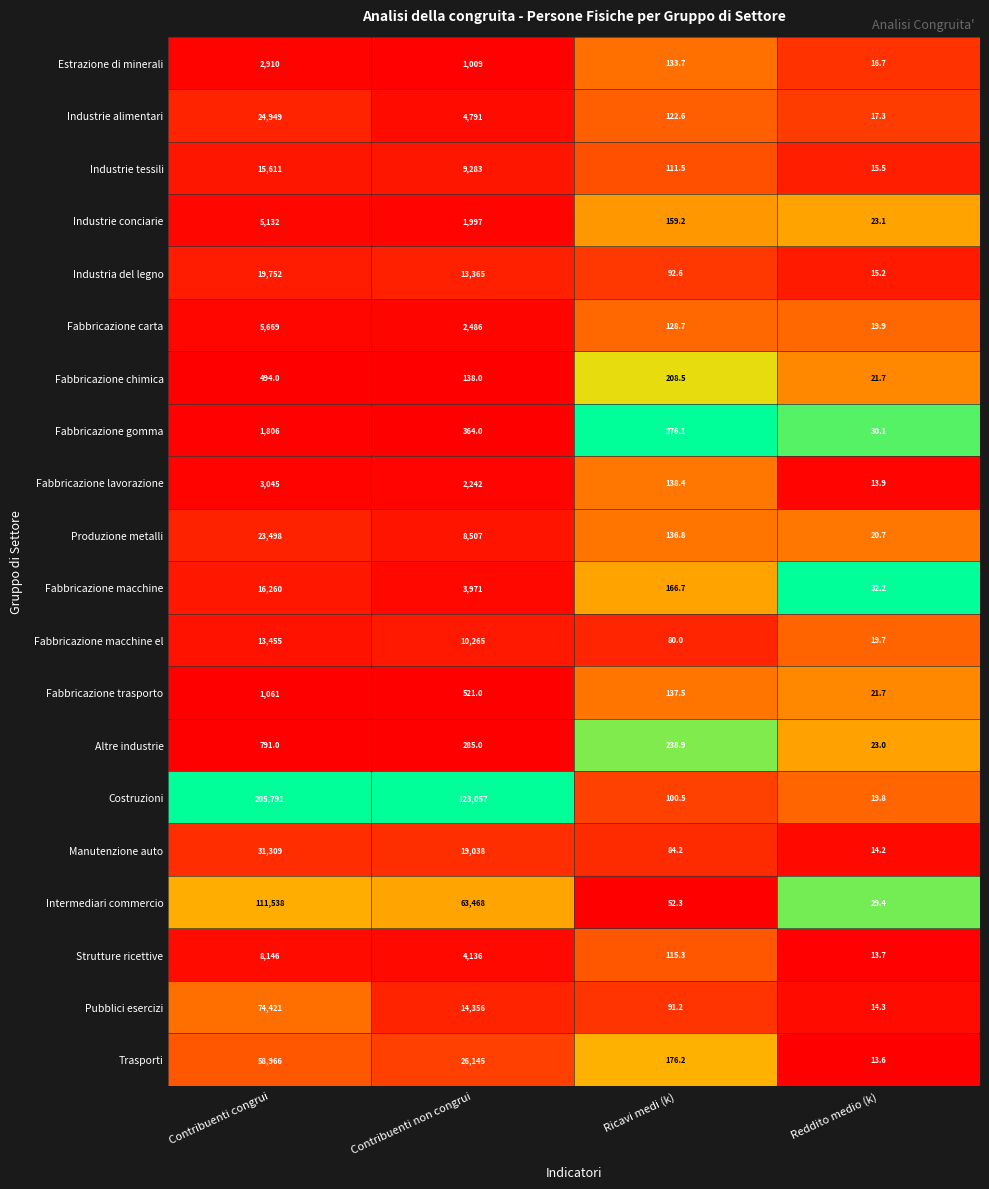

What is the difference between the maximum and minimum values in the Produzione metalli series?

23477.3